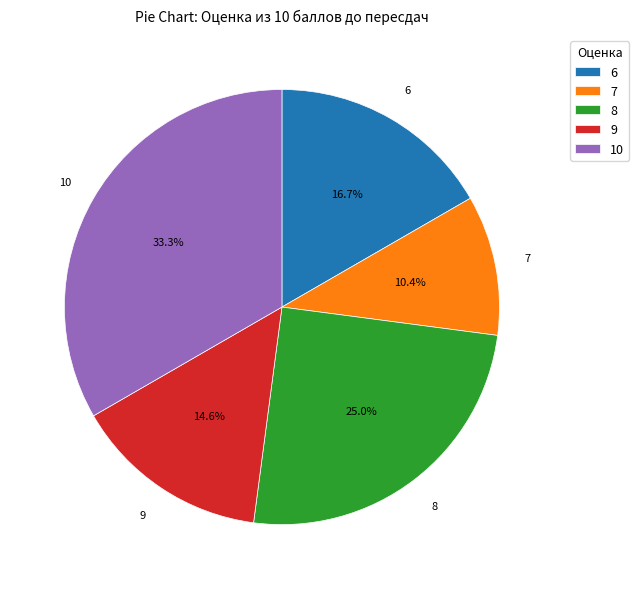

What percentage is the 8 slice, to the nearest percent?

25%